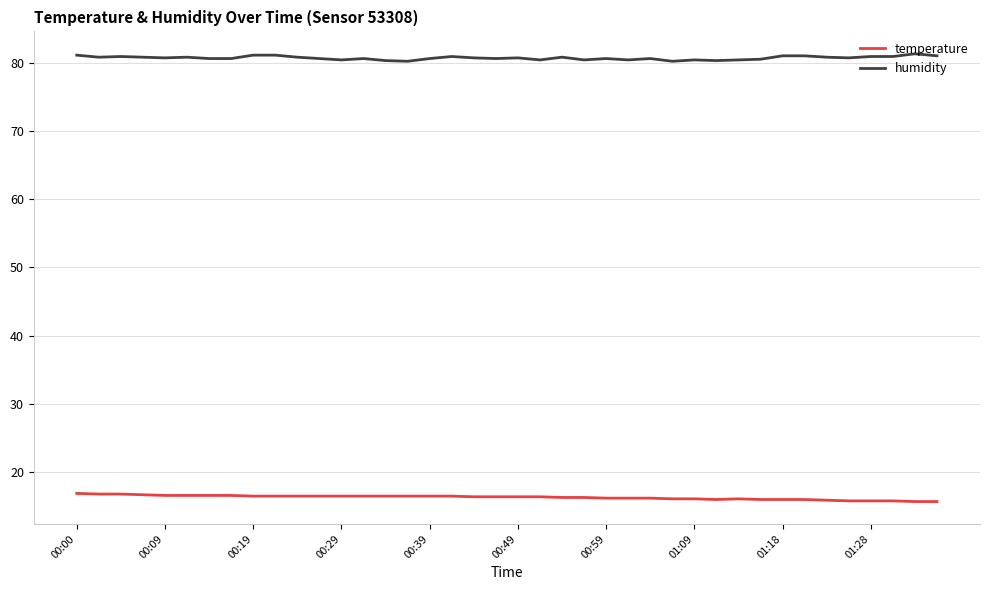

Rank the series by their average value, from highest to lowest.

humidity, temperature